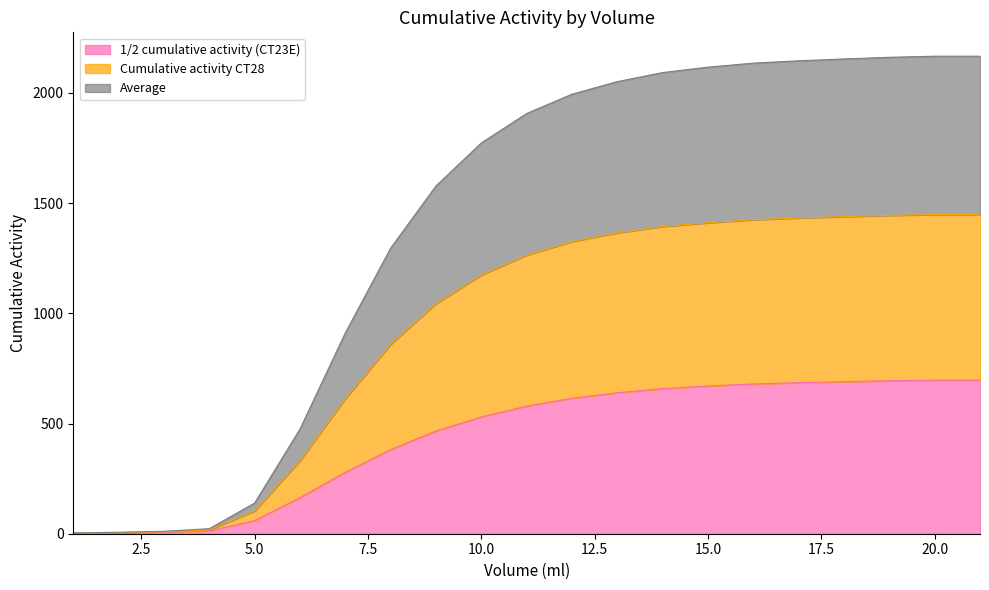

What is the greatest value displayed?

2166.6